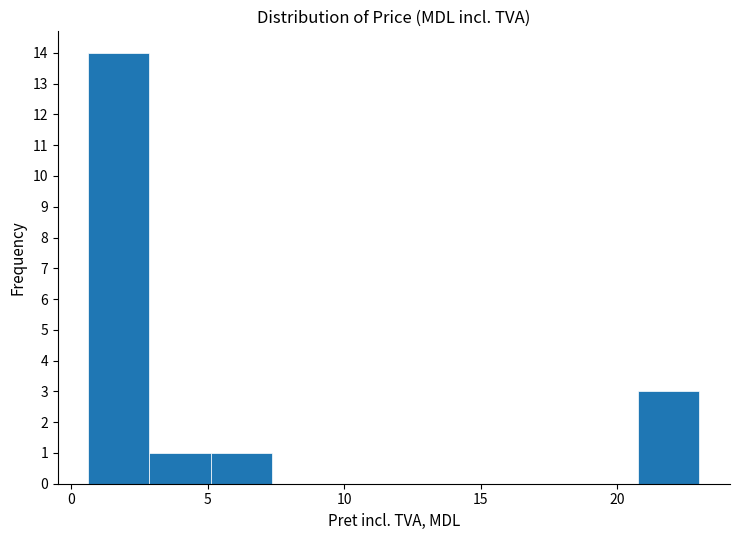

Over which range of the x-axis is the bar tallest?

0.5 to 3.0